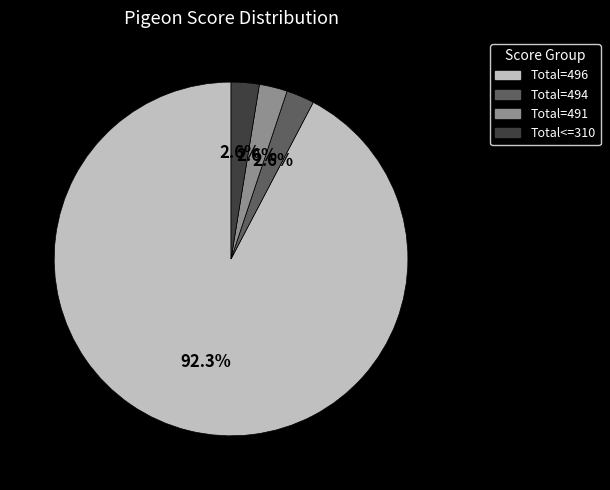

To the nearest percent, what is the difference between the largest and smallest slice percentages?

90%